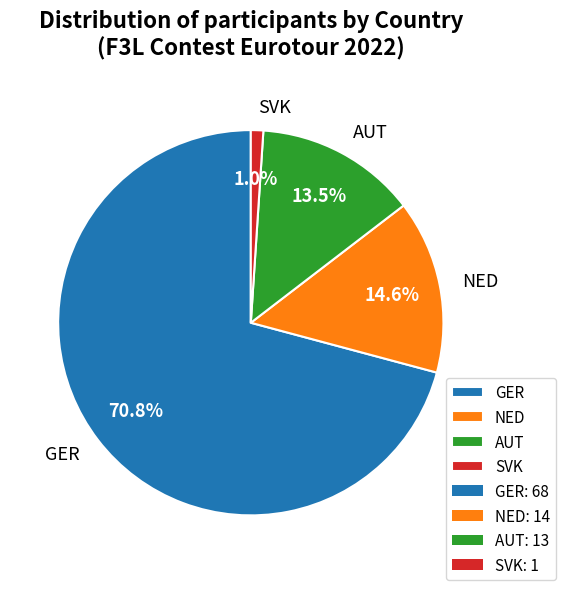

Is GER the majority of the pie?

Yes